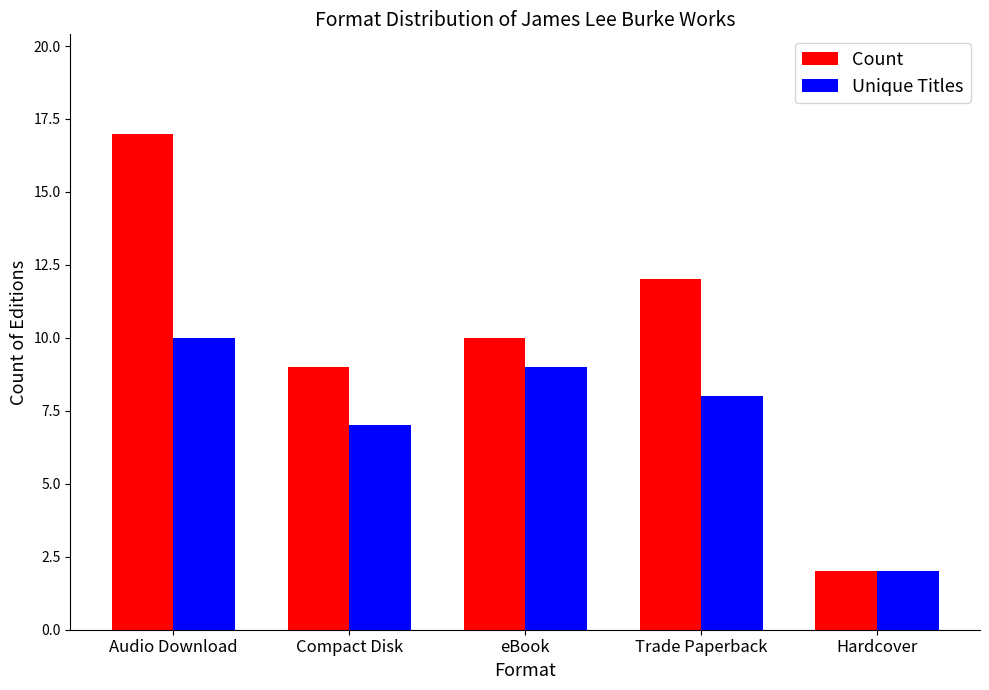

What is the minimum value for Unique Titles?

2